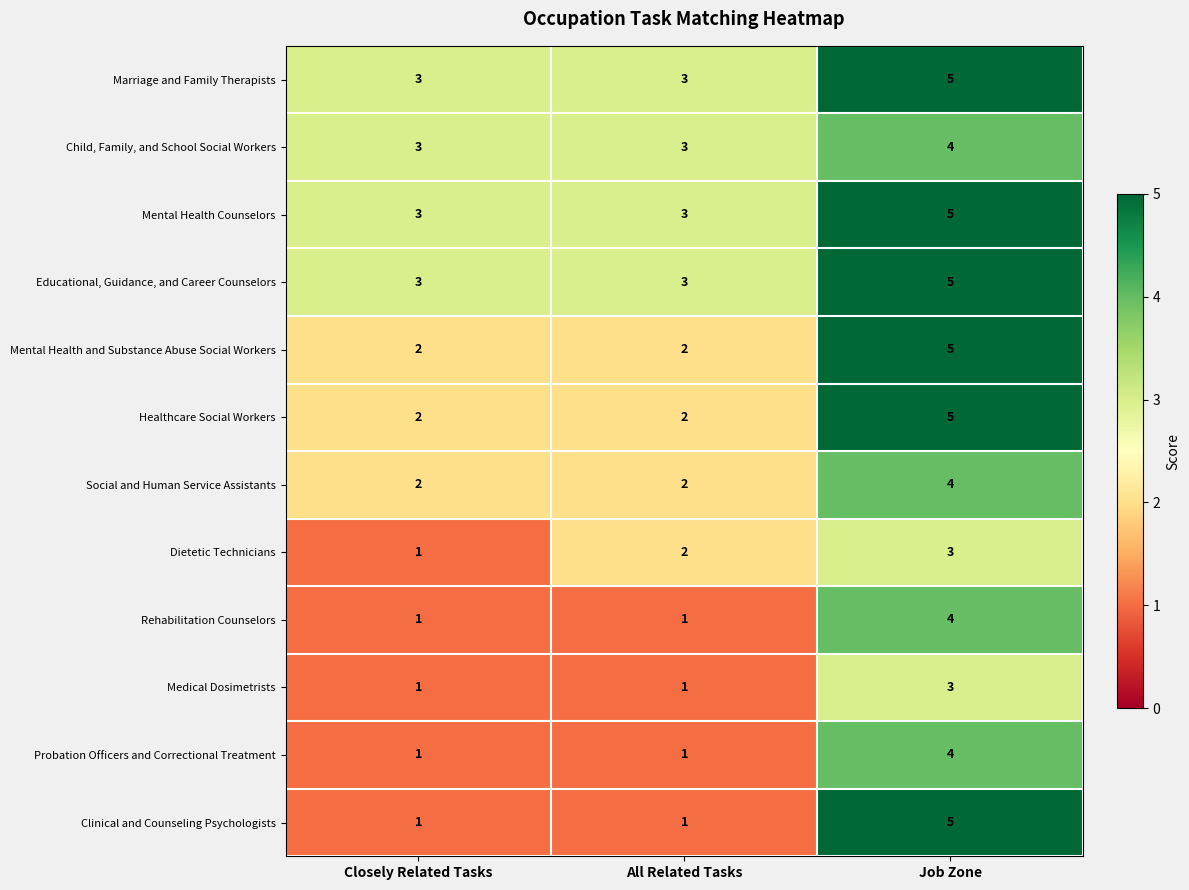

At which category does the chart reach its peak across all series?

Job Zone